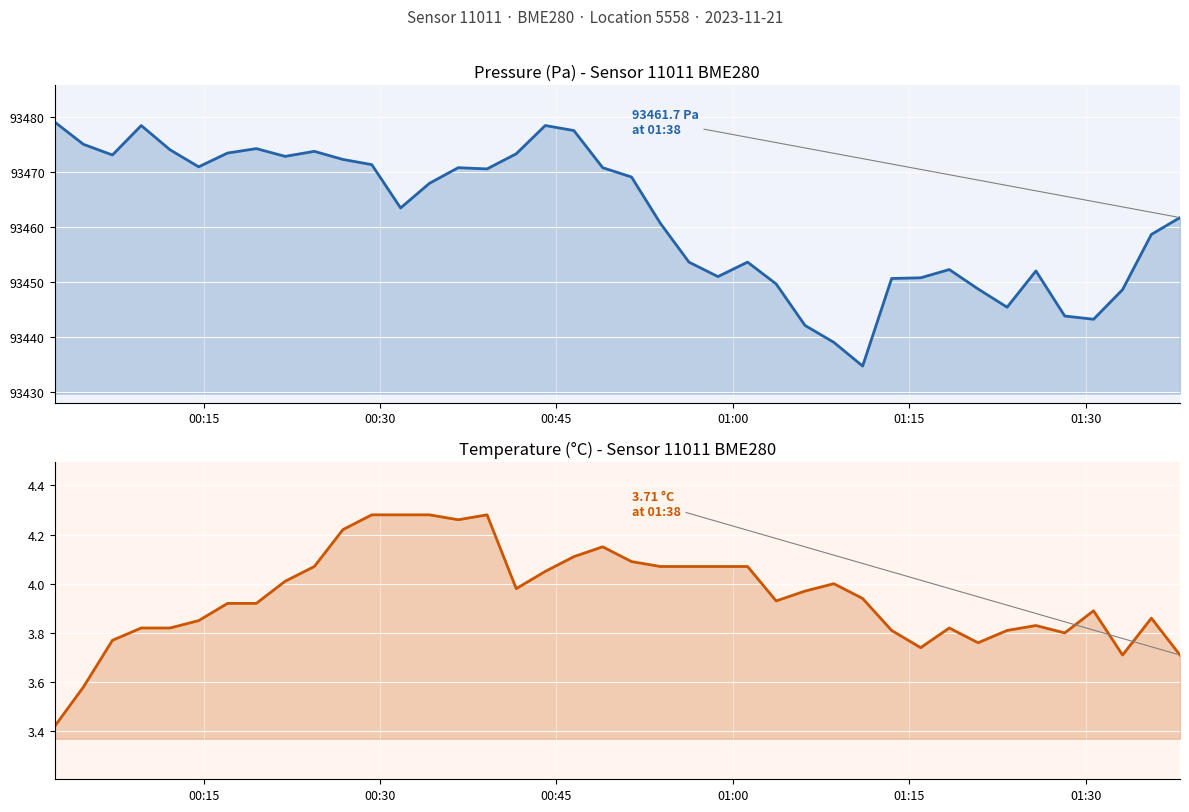

At how many categories does at least one series exceed 42966?

40